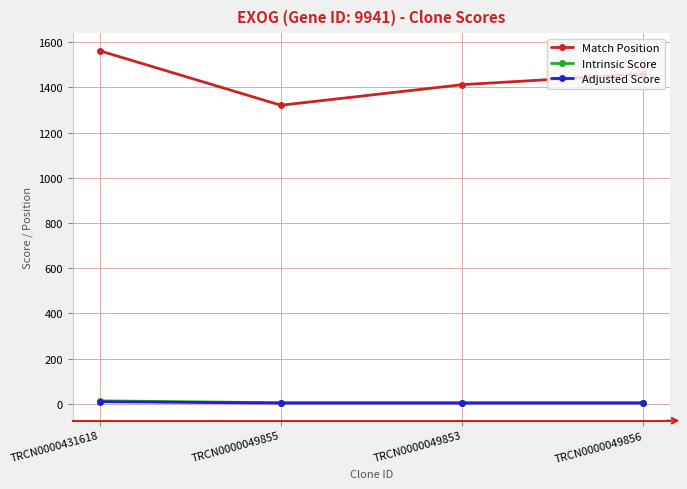

The value of Match Position at TRCN0000049853 is 1412.0. True or false?

True